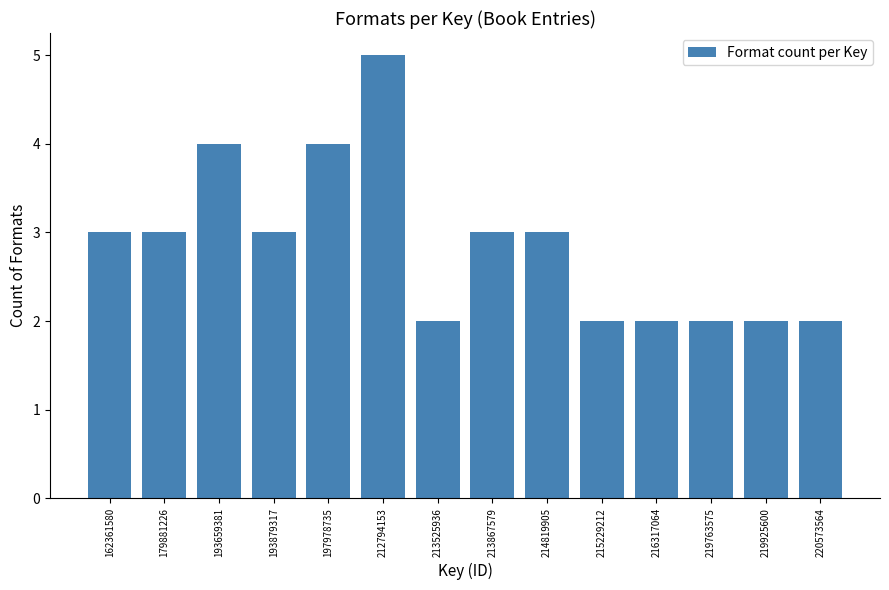

Reading left to right, extract all data points from this chart.

3	3	4	3	4	5	2	3	3	2	2	2	2	2